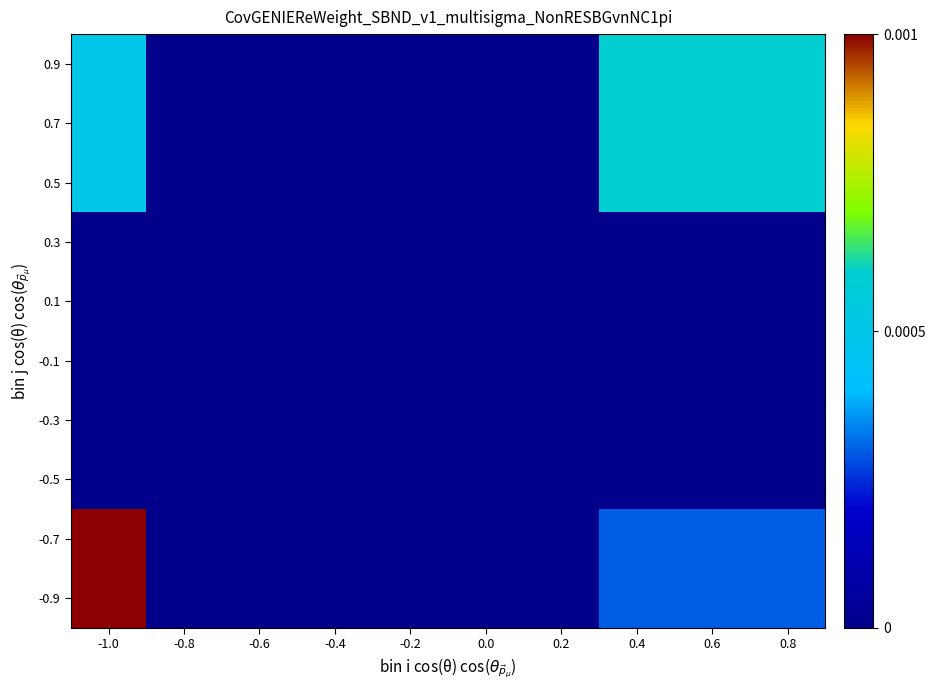

Which series has the largest total across all categories?

0.9